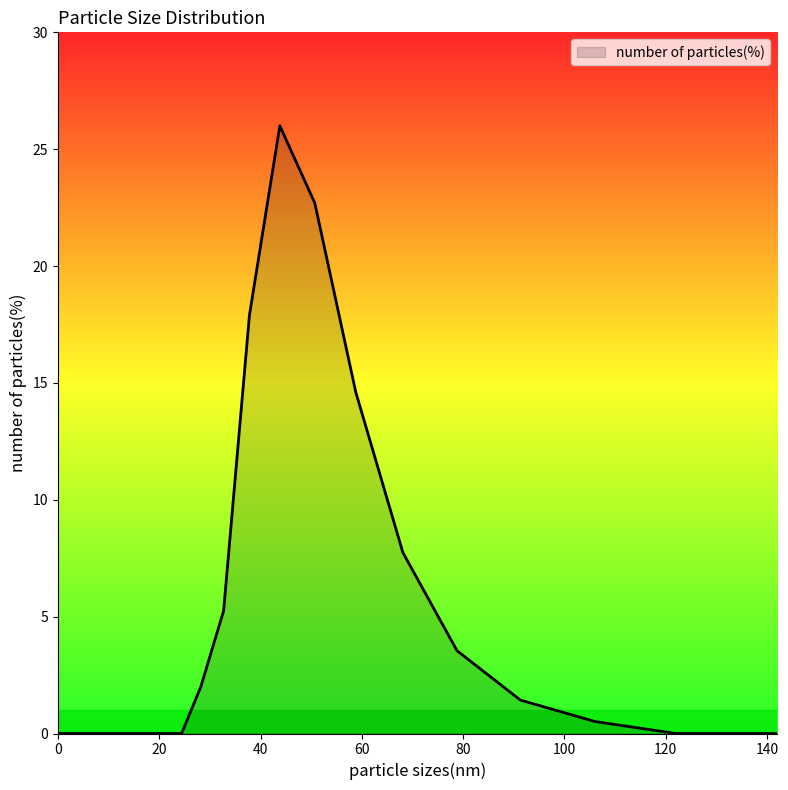

What is the average value?

6.8